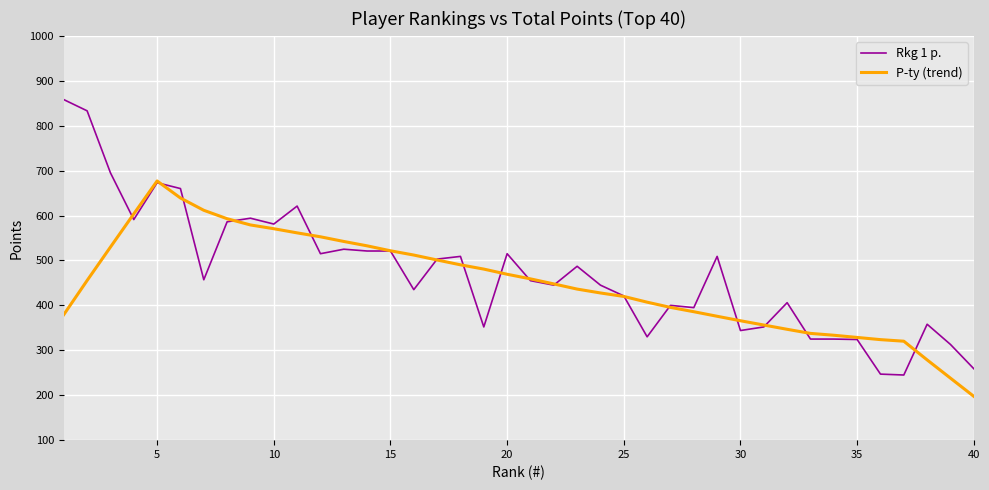

List the series in order of their peak value, highest first.

Rkg 1 p., P-ty (trend)